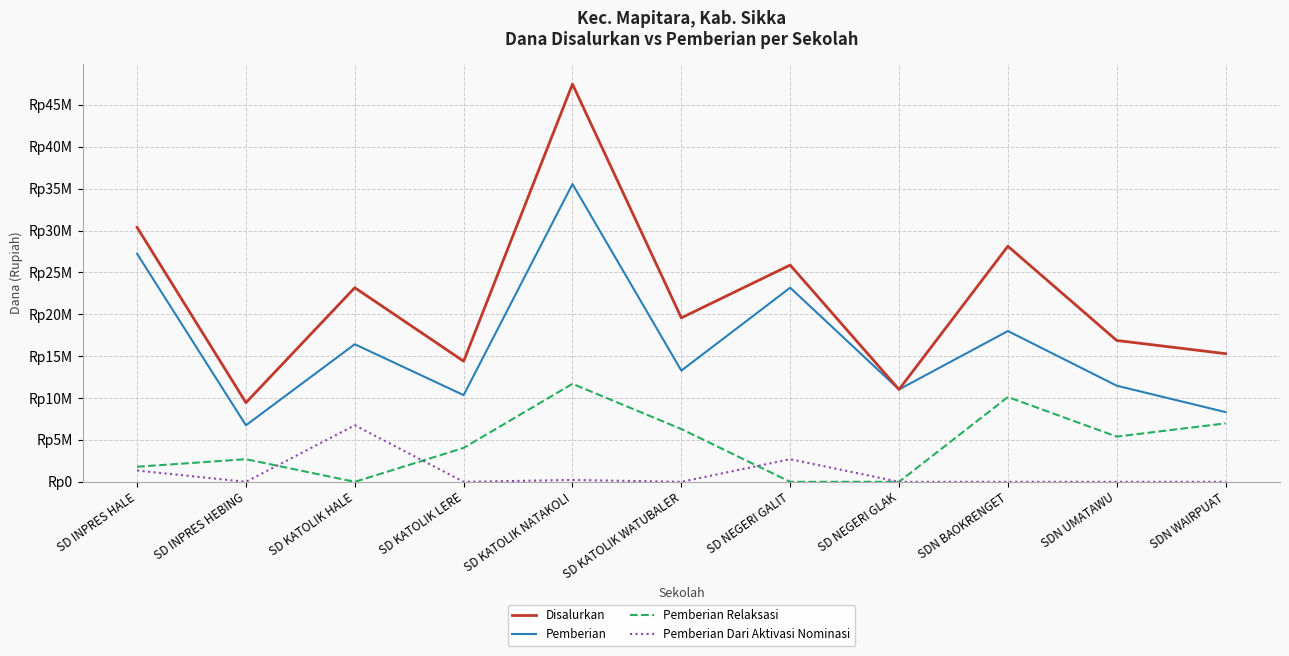

True or false: Disalurkan and Pemberian Dari Aktivasi Nominasi intersect in this chart.

False